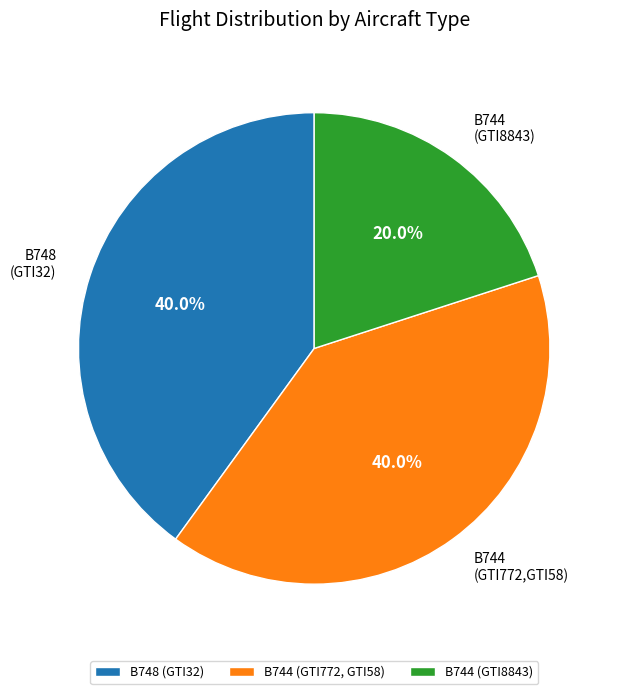

What is the smallest slice in the pie chart?

B744 (GTI8843)